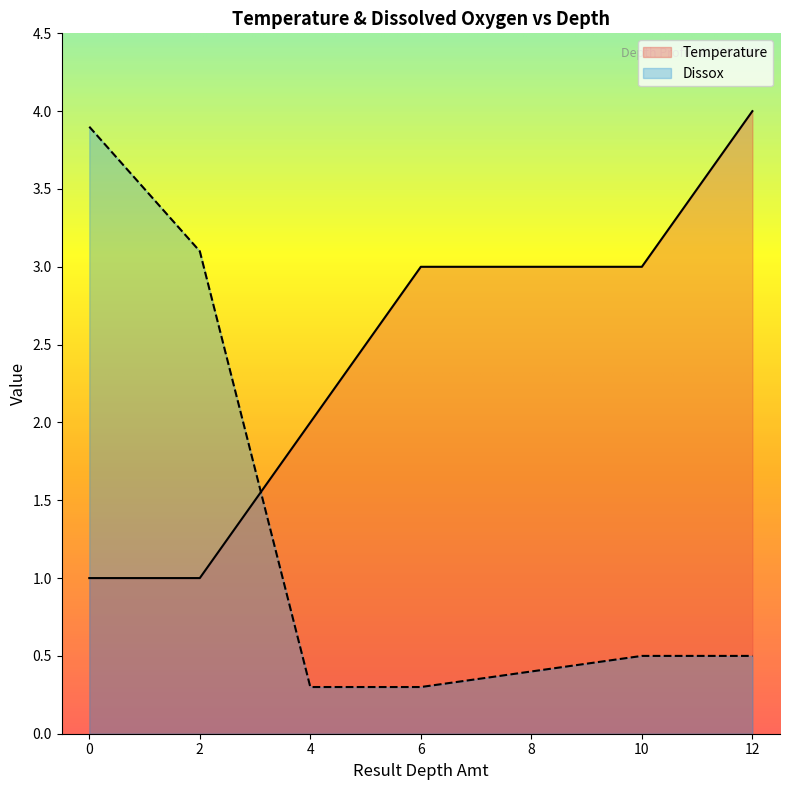

Where do Temperature and Dissox first cross each other?

2 and 4